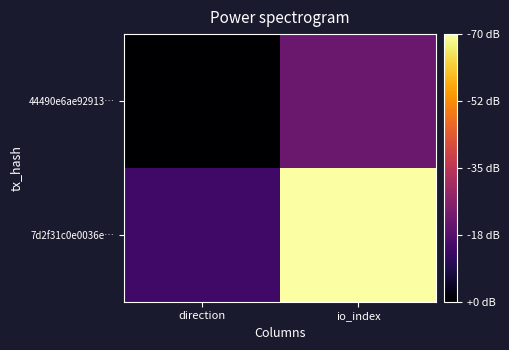

At how many categories does at least one series exceed 4?

1